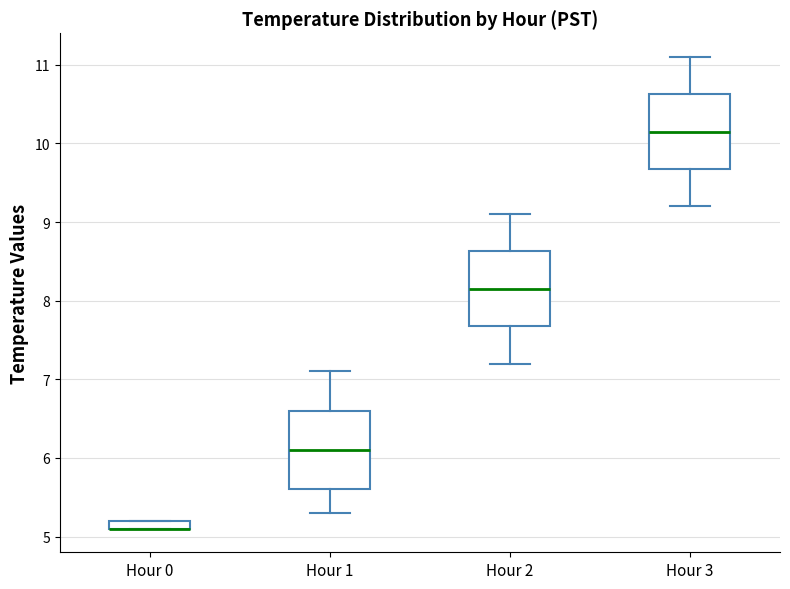

Where does the median line of the box for Hour 1 sit on the y-axis? The values are not printed on the chart, so give them approximately, as read against the axis.

6.1